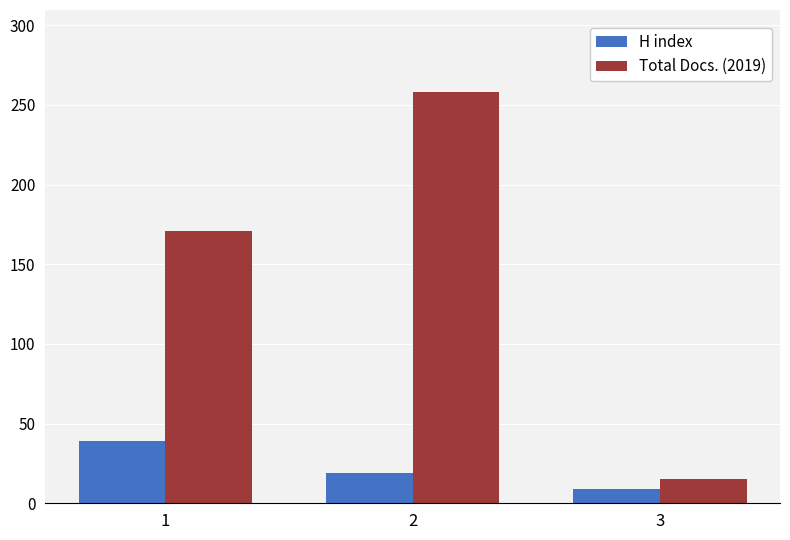

How many groups of bars are there?

3